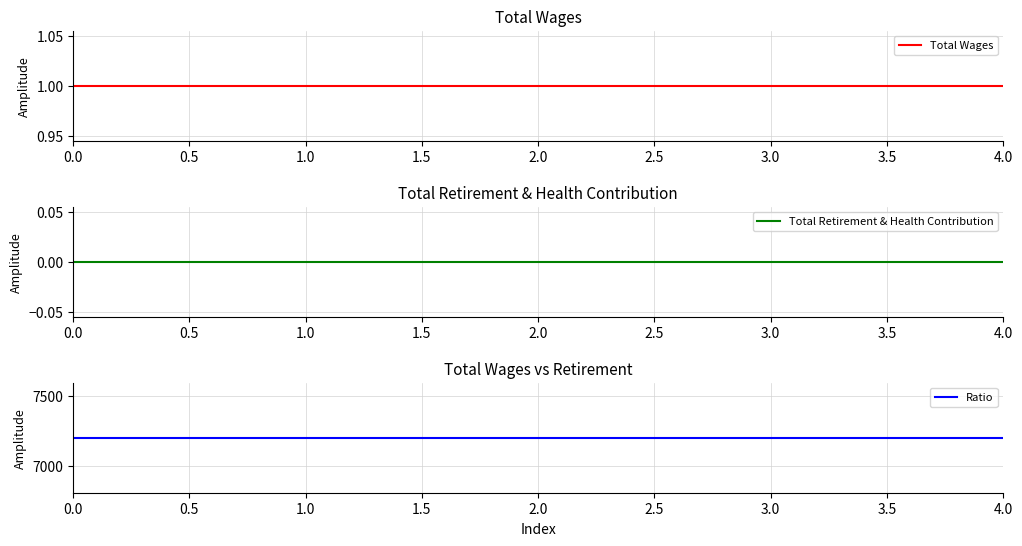

True or false: Total Wages and Ratio cross at least once.

False